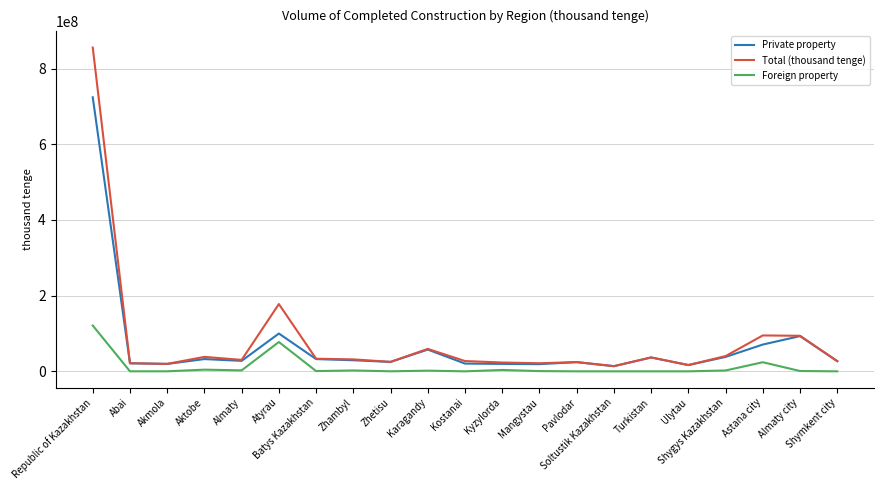

Which series has the largest range (max minus min)?

Total (thousand tenge)